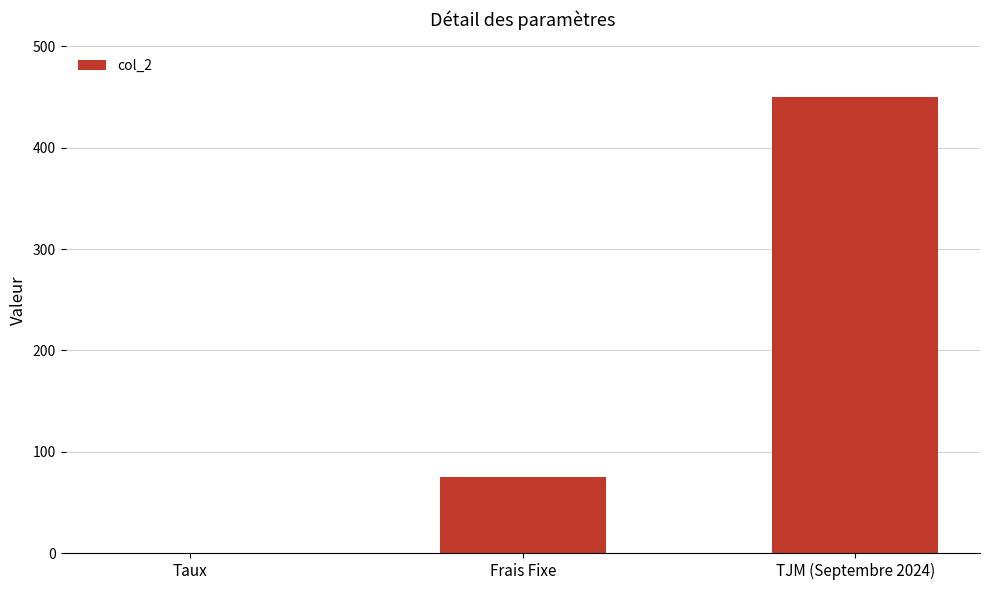

The chart shows a value of 75.0 at Frais Fixe. True or false?

True